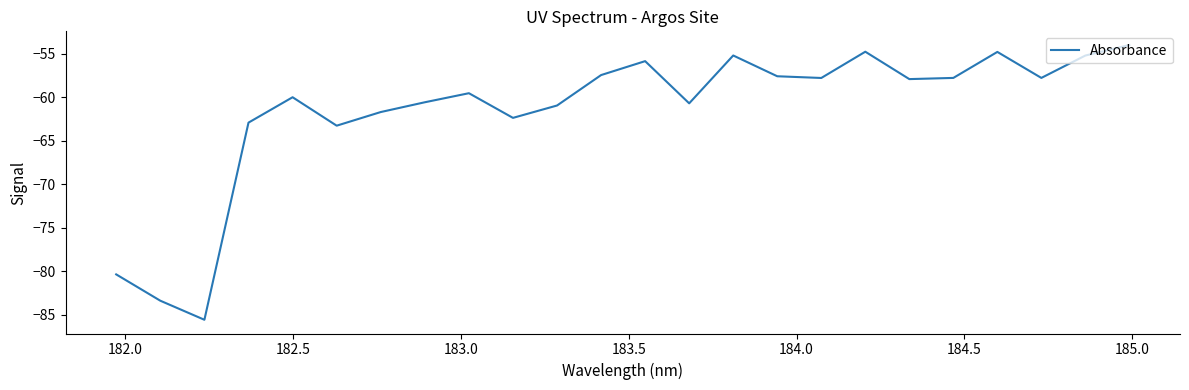

What is the greatest value displayed?

-54.0